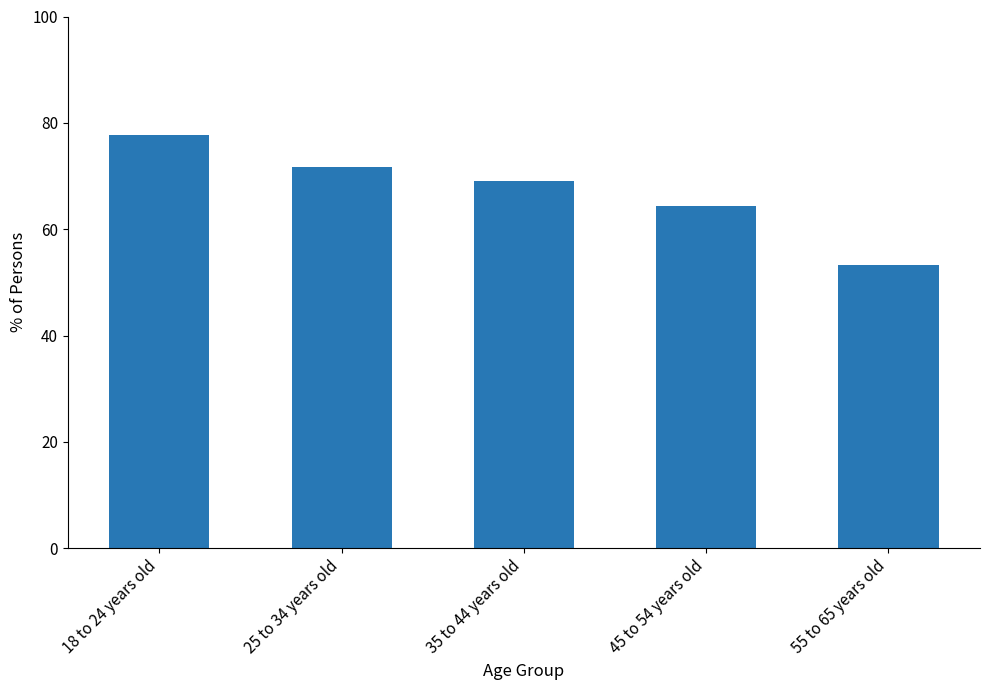

Rank the categories by value from lowest to highest.

55 to 65 years old, 45 to 54 years old, 35 to 44 years old, 25 to 34 years old, 18 to 24 years old